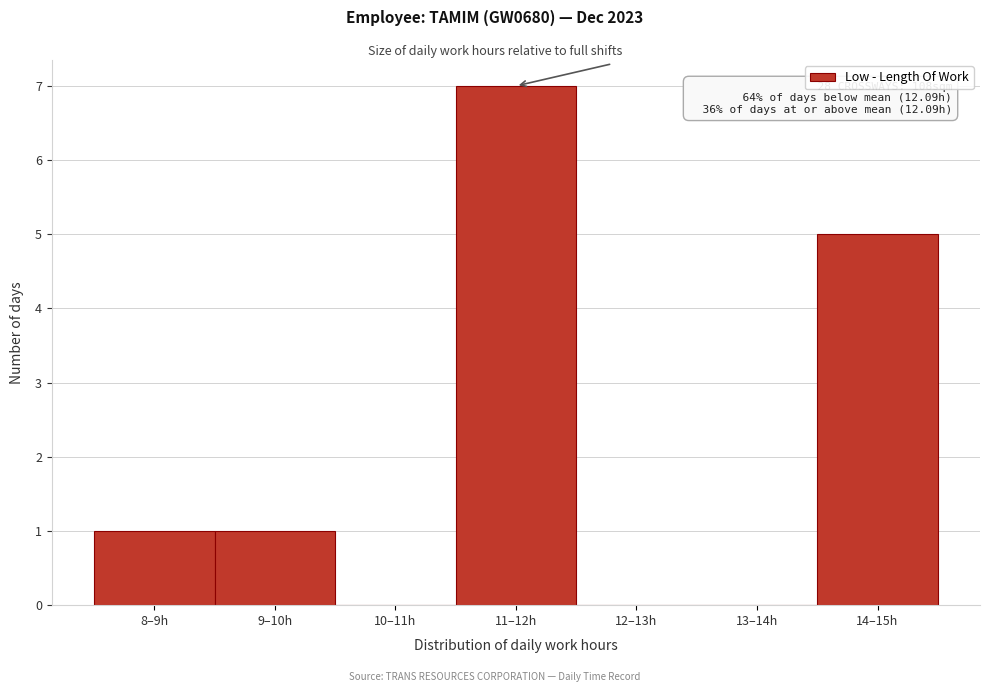

Reading right to left, list all the values displayed in this chart.

14–15h=5	13–14h=0	12–13h=0	11–12h=7	10–11h=0	9–10h=1	8–9h=1